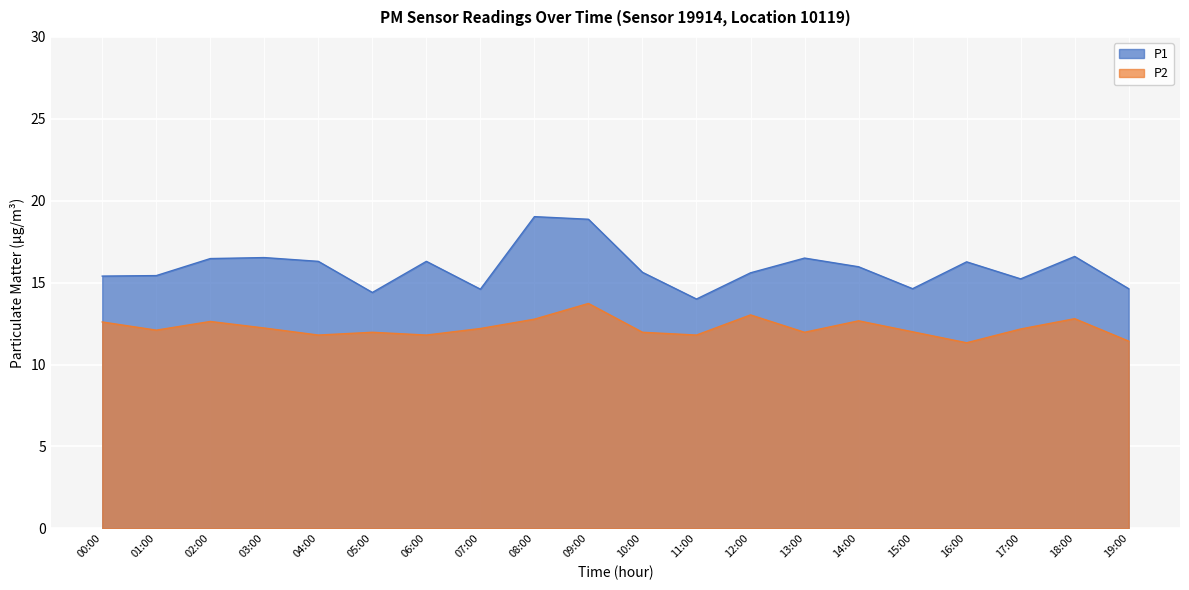

Is it true that P2 equals 3.0 at 18:00?

False